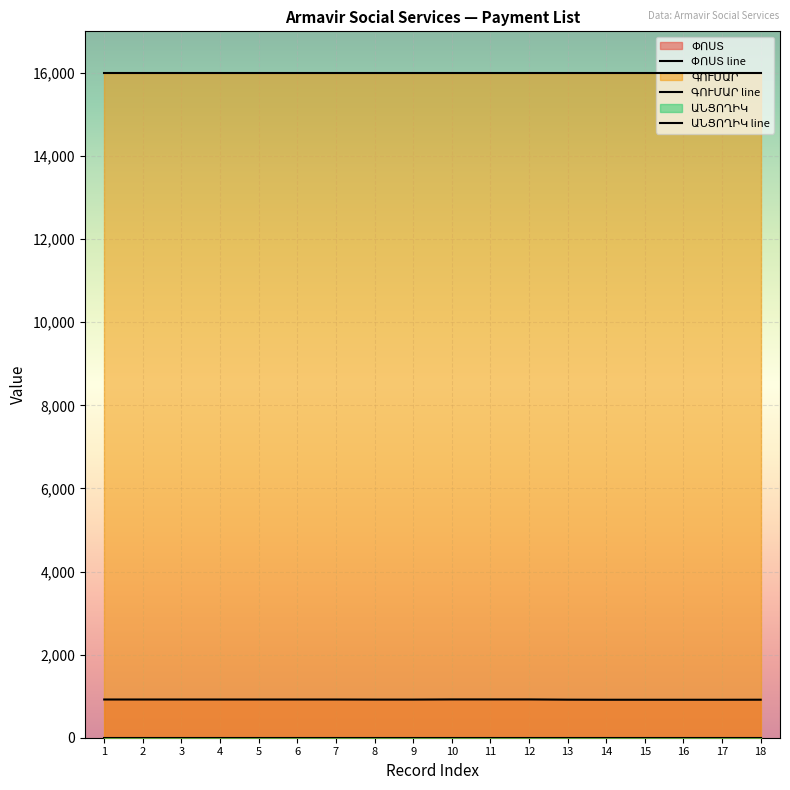

Is it true that ԳՈՒՄԱՐ line equals 16000 at 4?

True